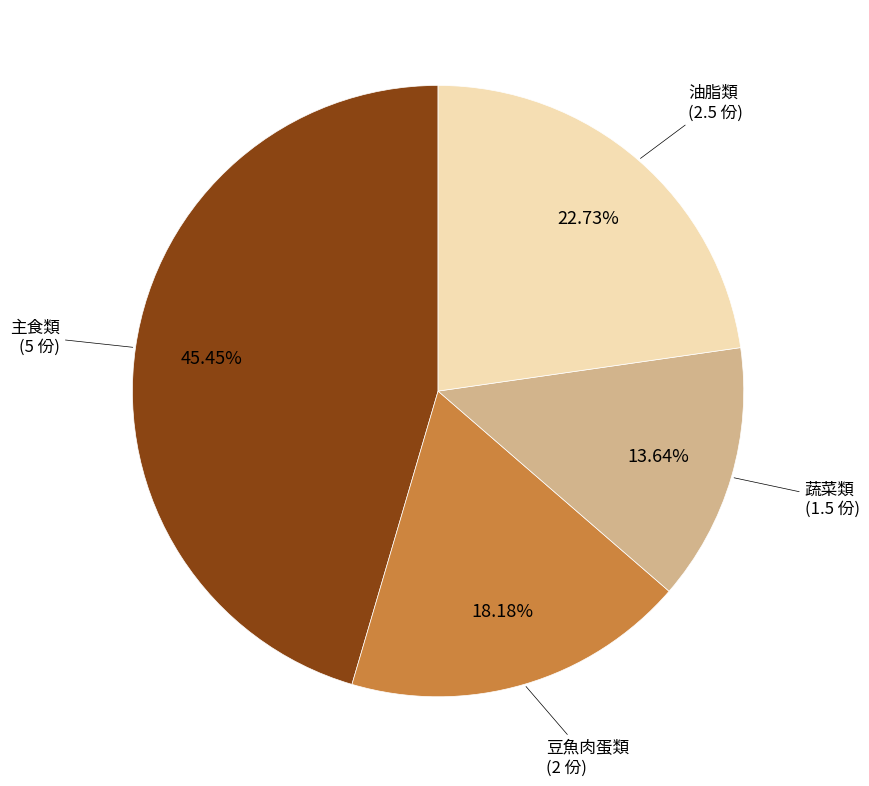

Does any single category account for the majority?

No